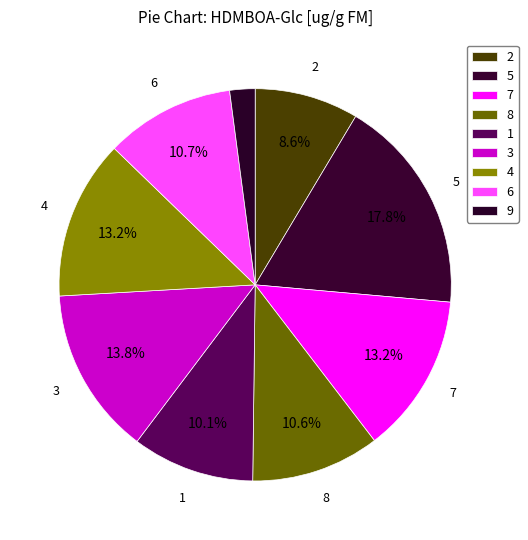

Combined, what portion of the pie is 3 and 9?

15.9%